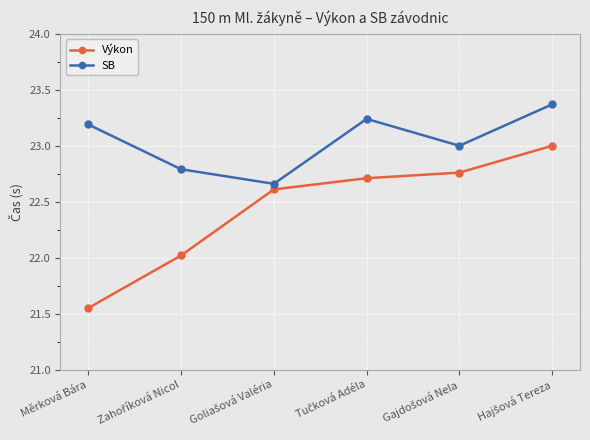

At how many categories does at least one series exceed 22?

6